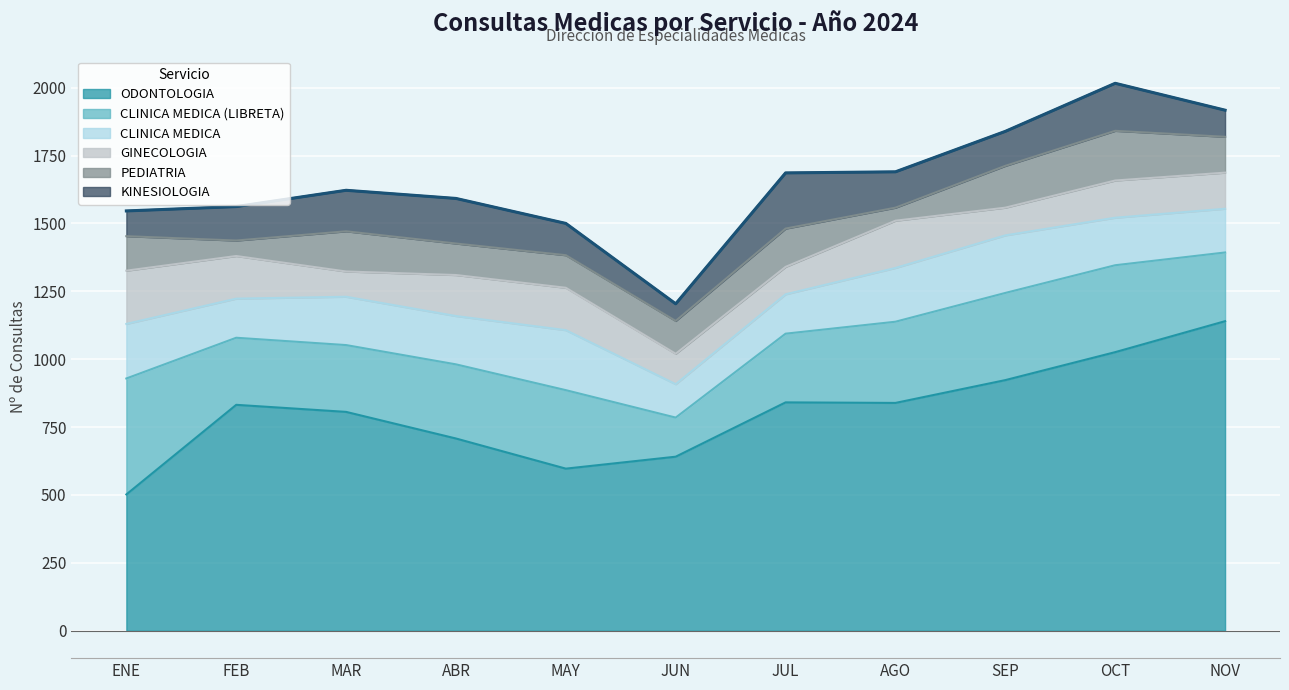

Rank the series at JUL from highest to lowest value.

ODONTOLOGIA, CLINICA MEDICA (LIBRETA), KINESIOLOGIA, CLINICA MEDICA, PEDIATRIA, GINECOLOGIA